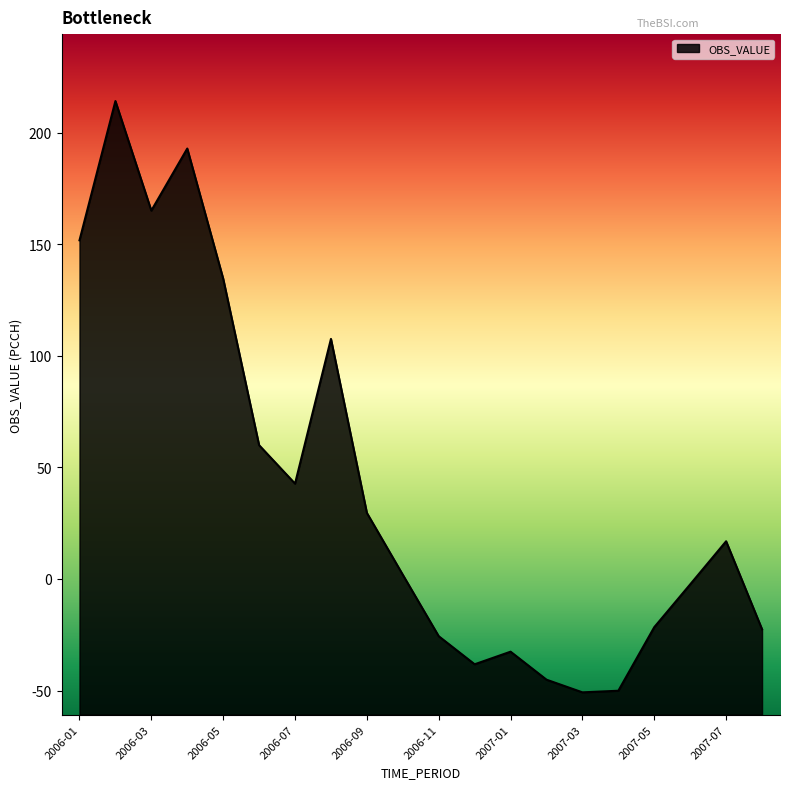

Does the chart display data point markers on the line(s)?

No